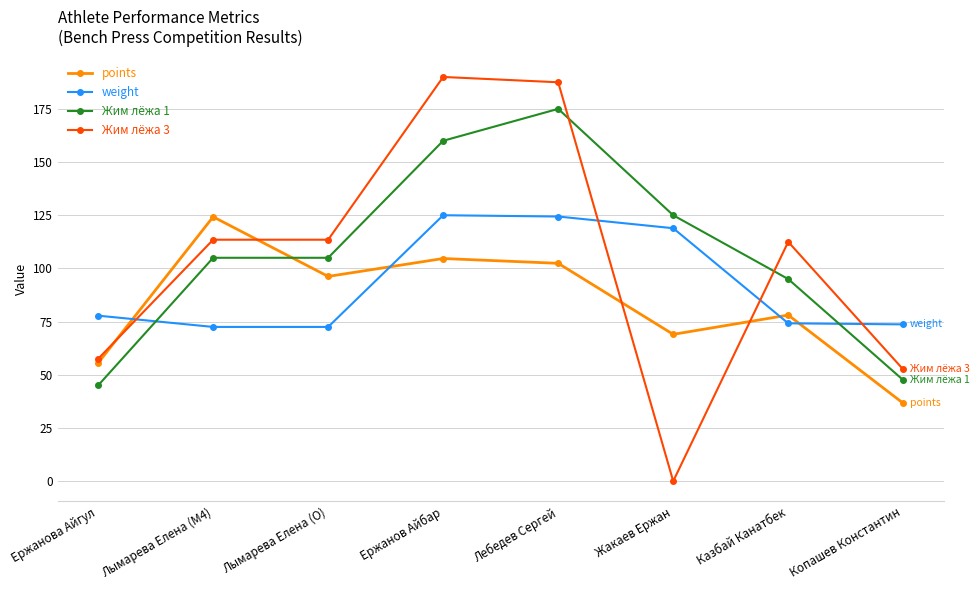

What is the difference between the maximum and second lowest values in the weight series?

52.5